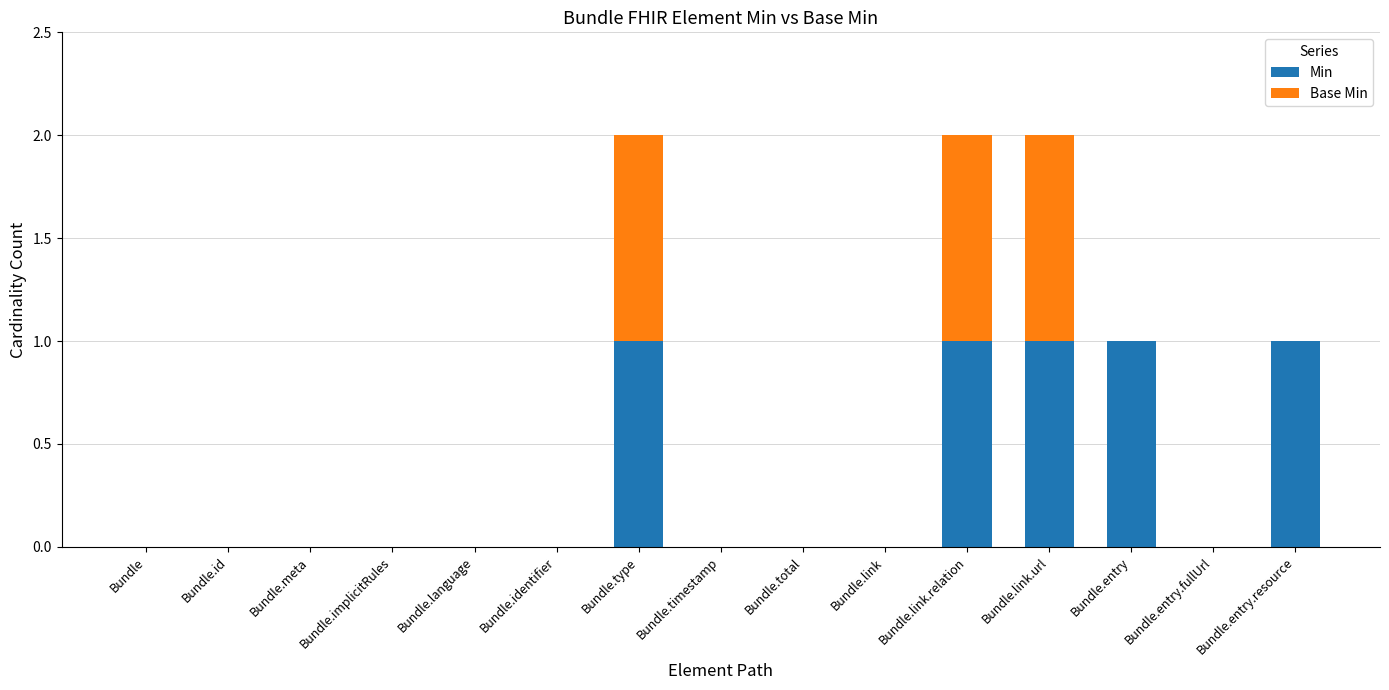

True or false: Min has a value of 2 at Bundle.link.url.

False